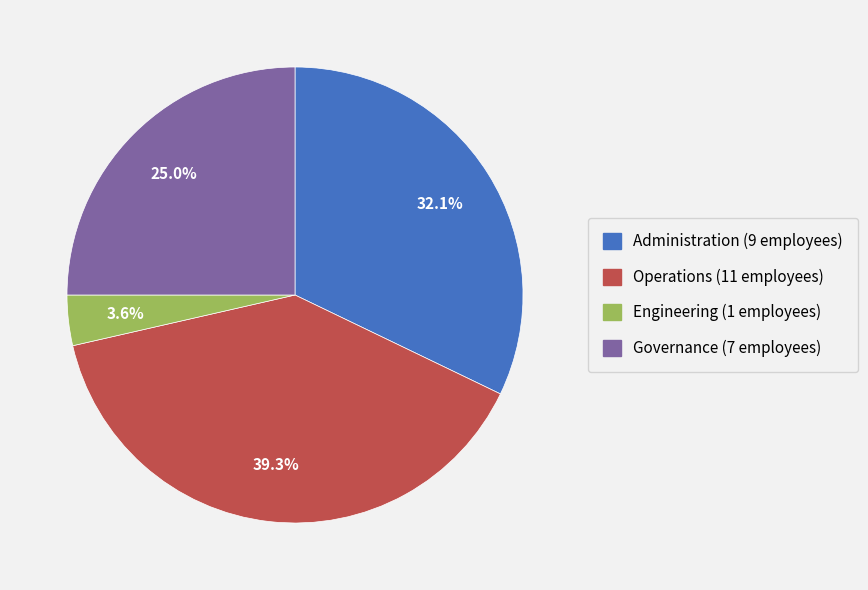

Which has a higher value, Administration or Governance?

Administration